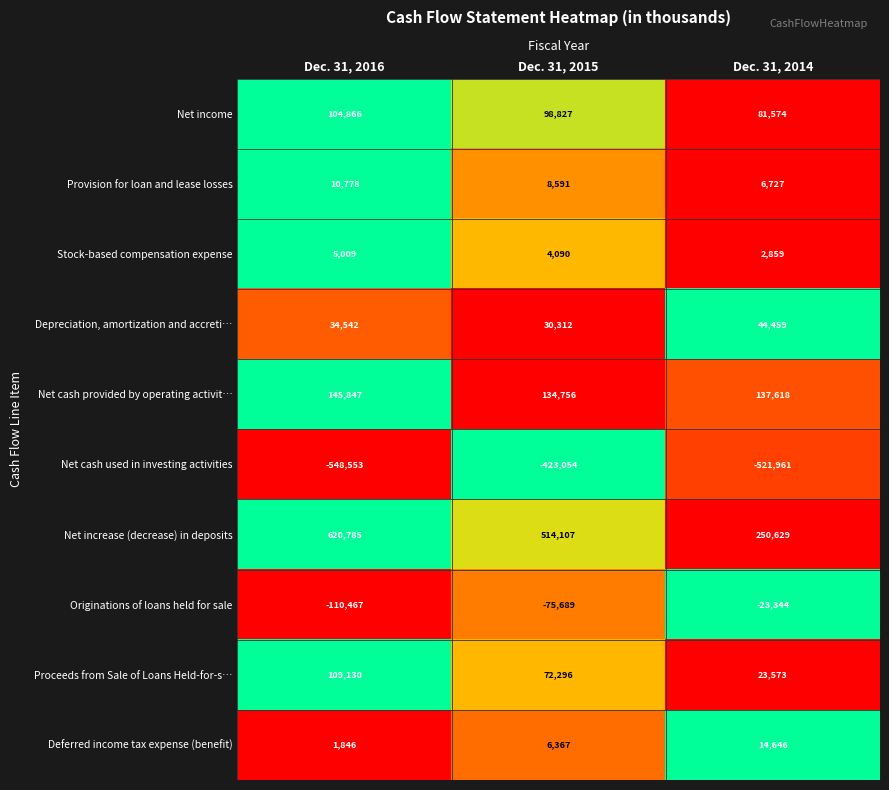

What is the maximum value for Originations of loans held for sale?

-23344